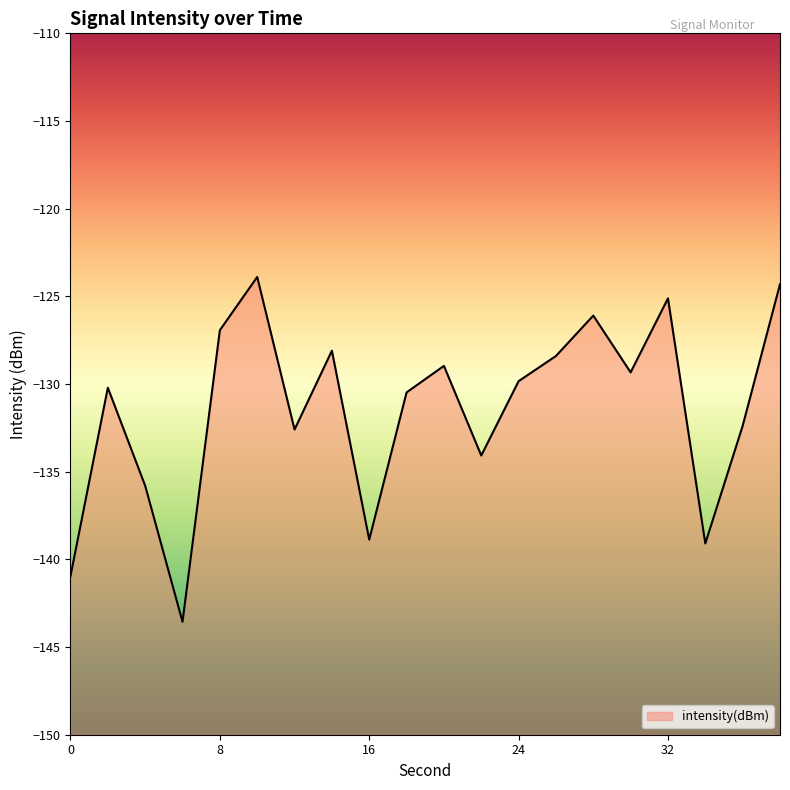

Between 28 and 22, which is larger?

28